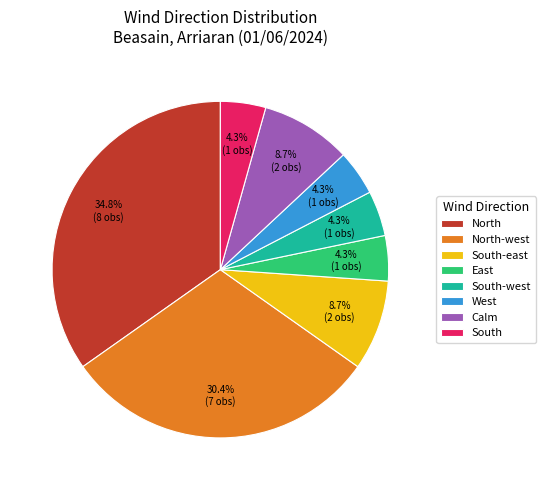

Does South-west represent more than half of the total?

No